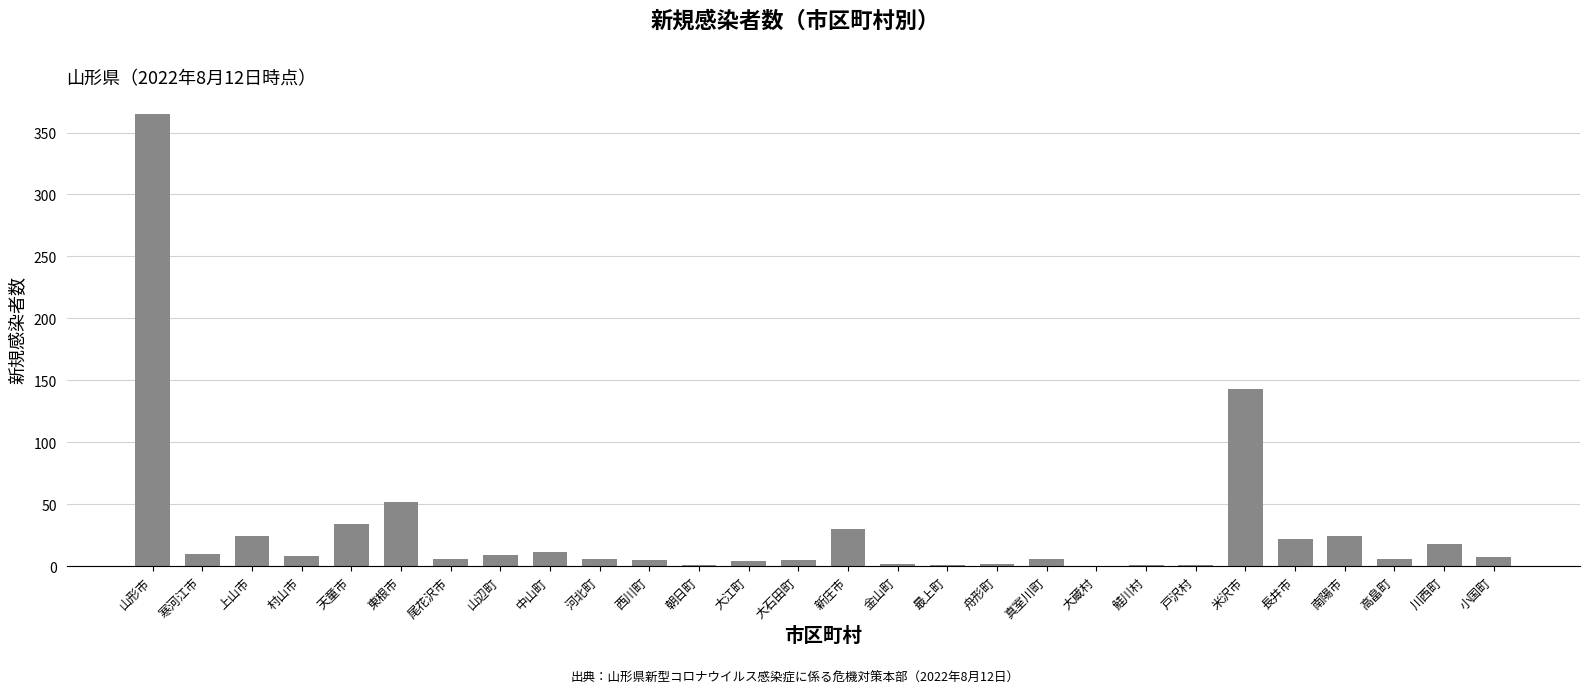

Are the bars horizontal?

No